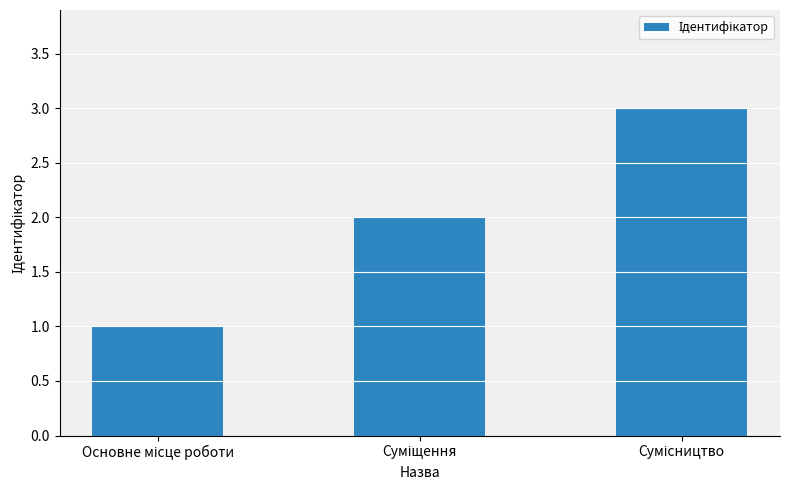

What is the greatest value displayed?

3